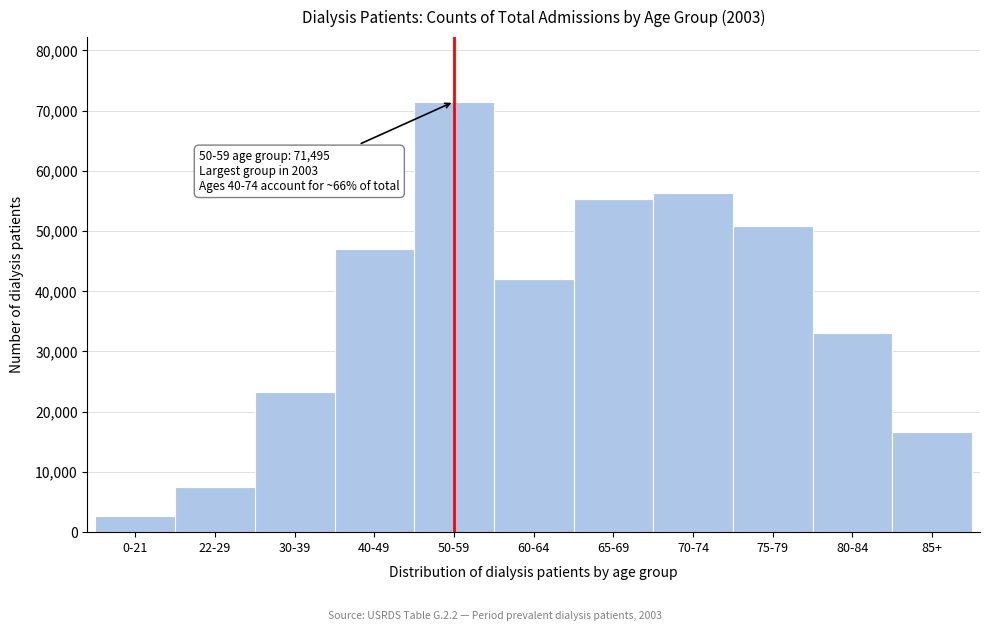

Reading left to right, what are all the values shown in this chart?

0-21=2633	22-29=7457	30-39=23220	40-49=46972	50-59=71495	60-64=41959	65-69=55296	70-74=56275	75-79=50787	80-84=33055	85+=16563